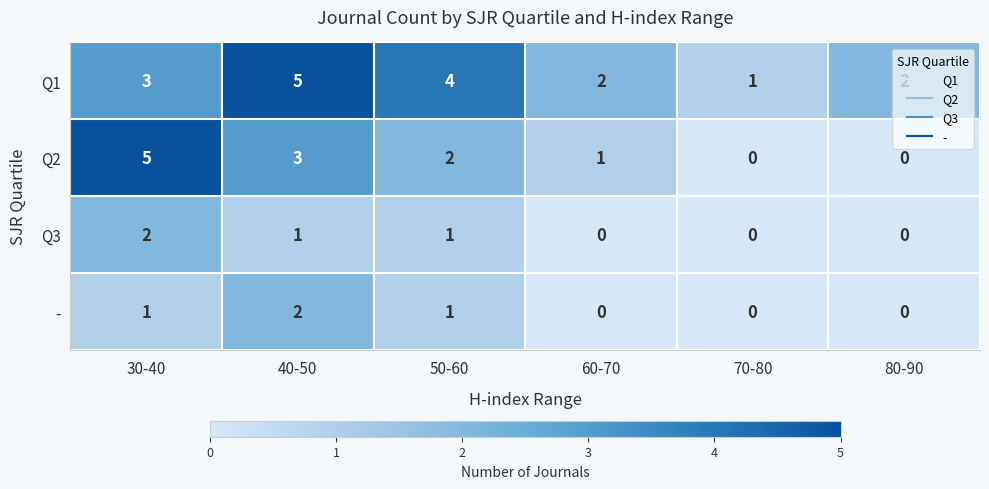

Is it true that Q1 equals 3 at 30-40?

True